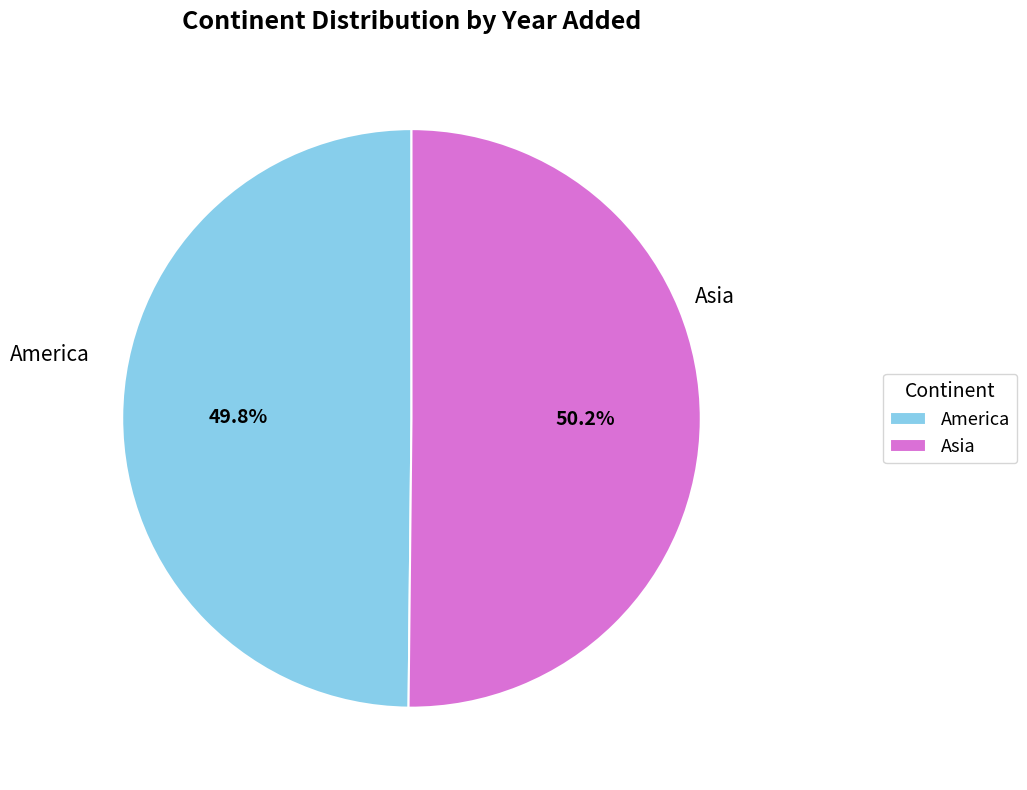

Is there any slice that represents more than half of the pie?

Yes